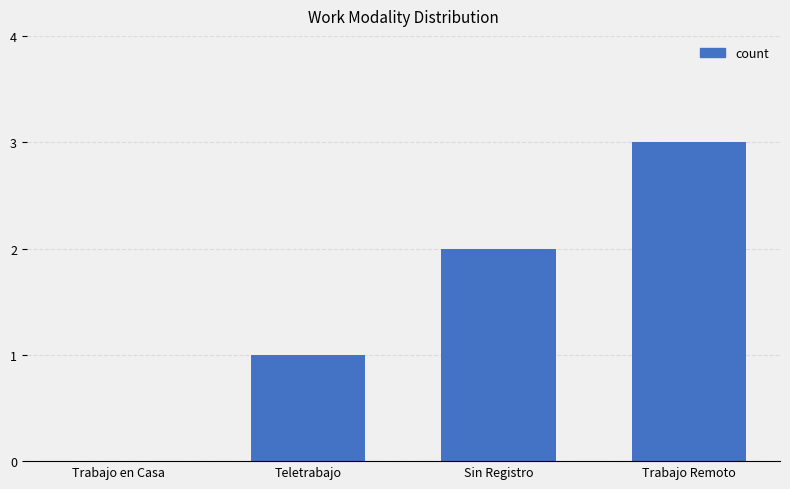

What is the sum of the values at Trabajo en Casa and Sin Registro?

2